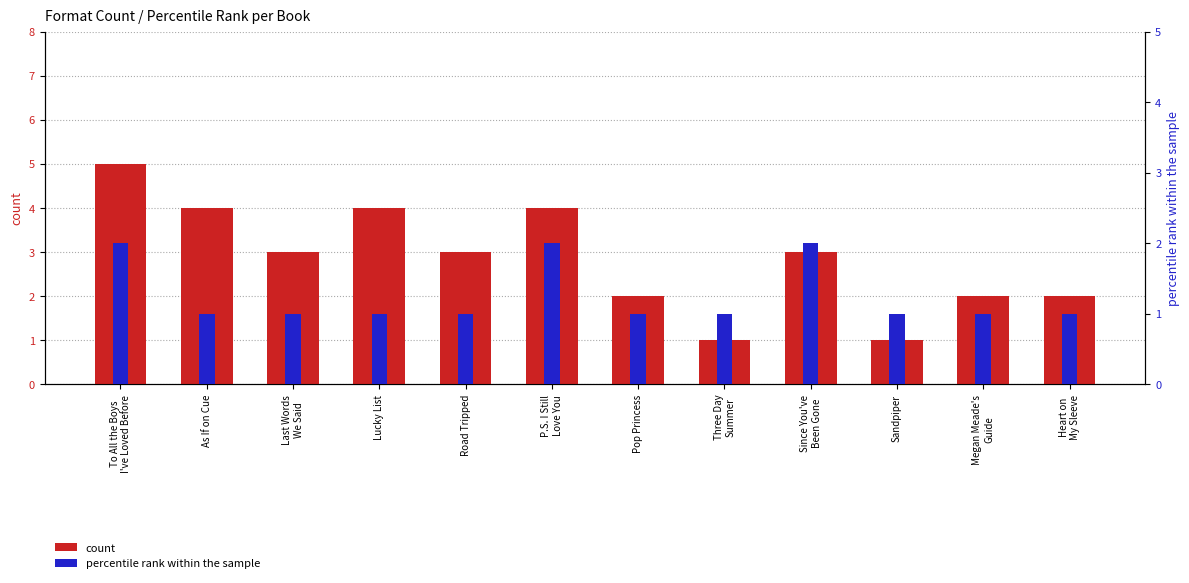

Reading left to right, what are all the values shown in this chart?

count: 5	4	3	4	3	4	2	1	3	1	2	2
percentile rank within the sample: 2	1	1	1	1	2	1	1	2	1	1	1